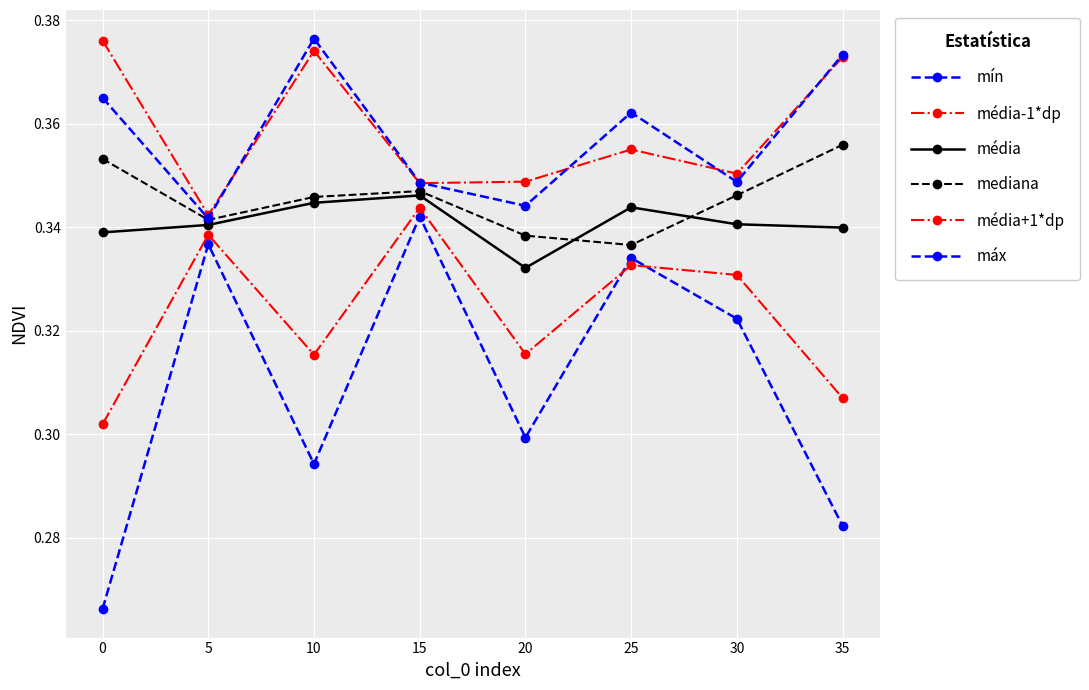

What is the sum of the mín values at 35 and 15?

0.6